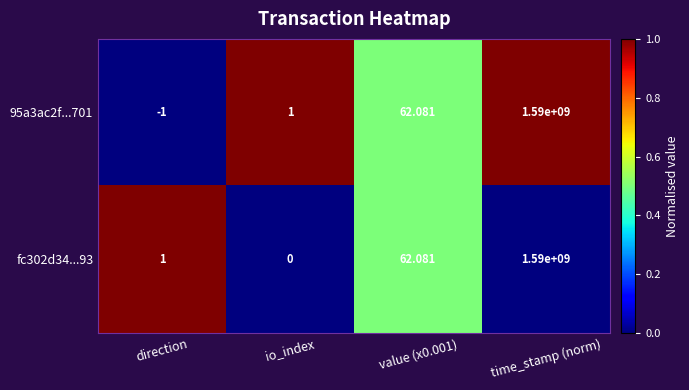

Is the value of 95a3ac2f...701 at time_stamp (norm) greater than the value of fc302d34...93 at value (x0.001)?

Yes